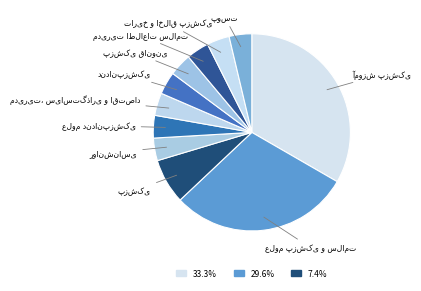

Does any single category account for the majority?

No